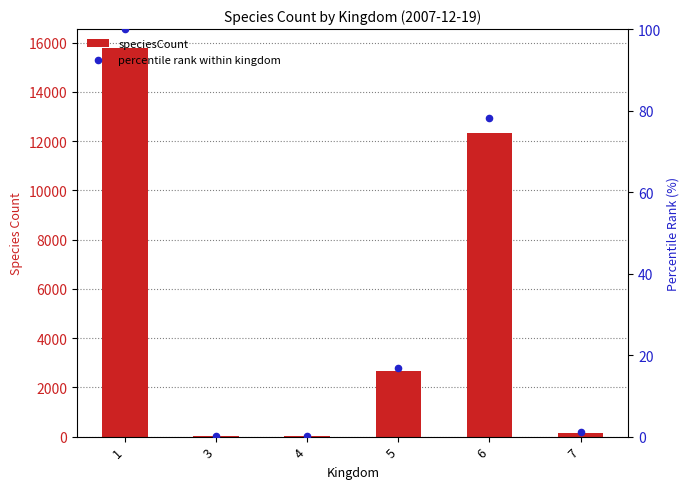

At how many categories does at least one series exceed 8445?

2